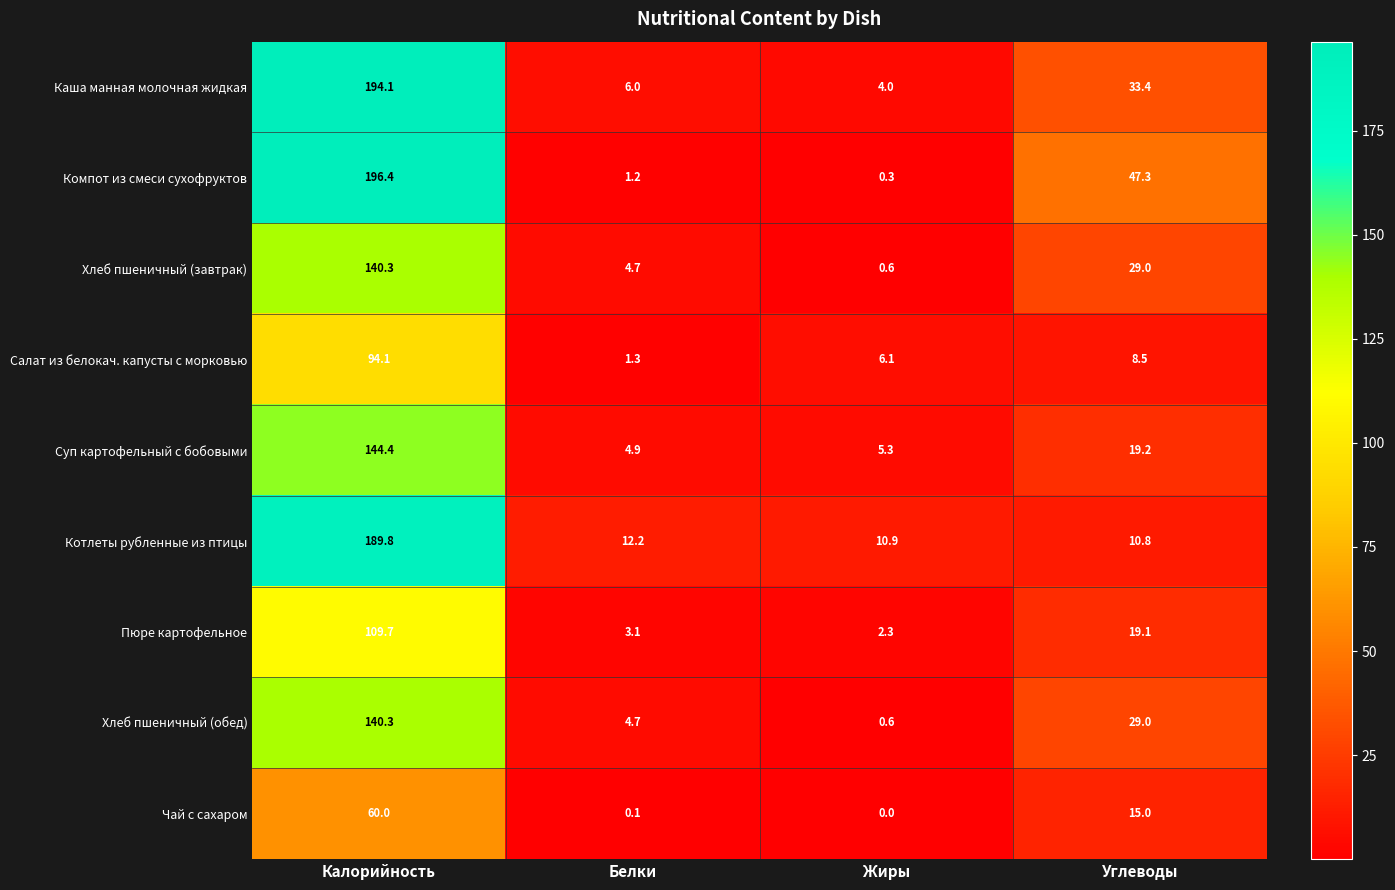

Which category has the highest value across all series?

Калорийность